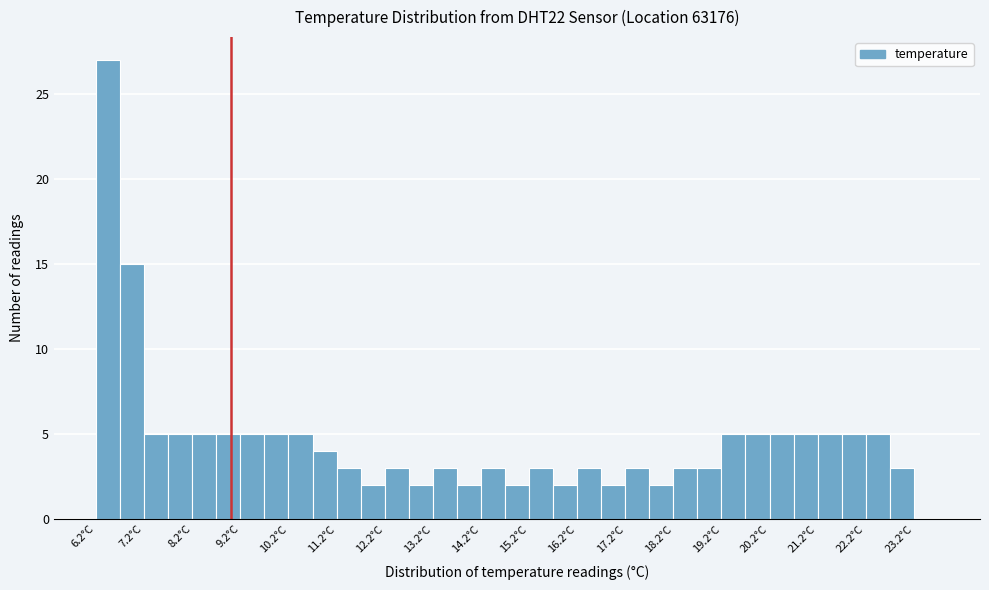

Reading left to right, list every bar in this chart as the range it spans on the x-axis followed by its height. The values are not printed on the chart, so give them approximately, as read against the axis.

6.2 to 6.7: 27
6.7 to 7.2: 15
7.2 to 7.7: 5
7.7 to 8.2: 5
8.2 to 8.7: 5
8.7 to 9.2: 5
9.2 to 9.7: 5
9.7 to 10.2: 5
10.2 to 10.7: 5
10.7 to 11.2: 4
11.2 to 11.7: 3
11.7 to 12.2: 2
12.2 to 12.7: 3
12.7 to 13.2: 2
13.2 to 13.7: 3
13.7 to 14.2: 2
14.2 to 14.7: 3
14.7 to 15.2: 2
15.2 to 15.7: 3
15.7 to 16.2: 2
16.2 to 16.7: 3
16.7 to 17.2: 2
17.2 to 17.7: 3
17.7 to 18.2: 2
18.2 to 18.7: 3
18.7 to 19.2: 3
19.2 to 19.7: 5
19.7 to 20.2: 5
20.2 to 20.7: 5
20.7 to 21.2: 5
21.2 to 21.7: 5
21.7 to 22.2: 5
22.2 to 22.7: 5
22.7 to 23.2: 3
23.2 to 23.7: 0